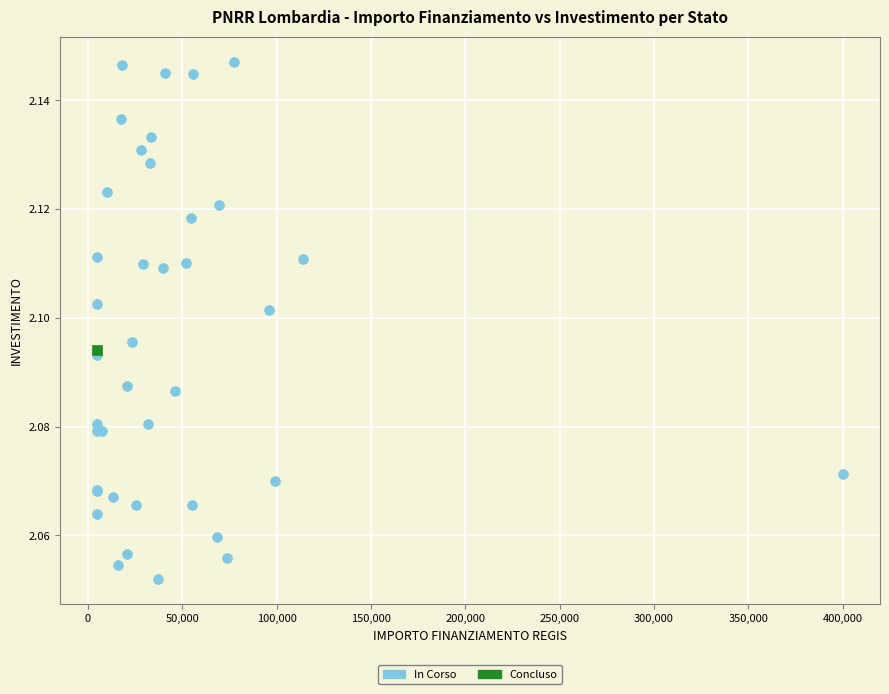

What are all the series names shown in the legend?

In Corso, Concluso